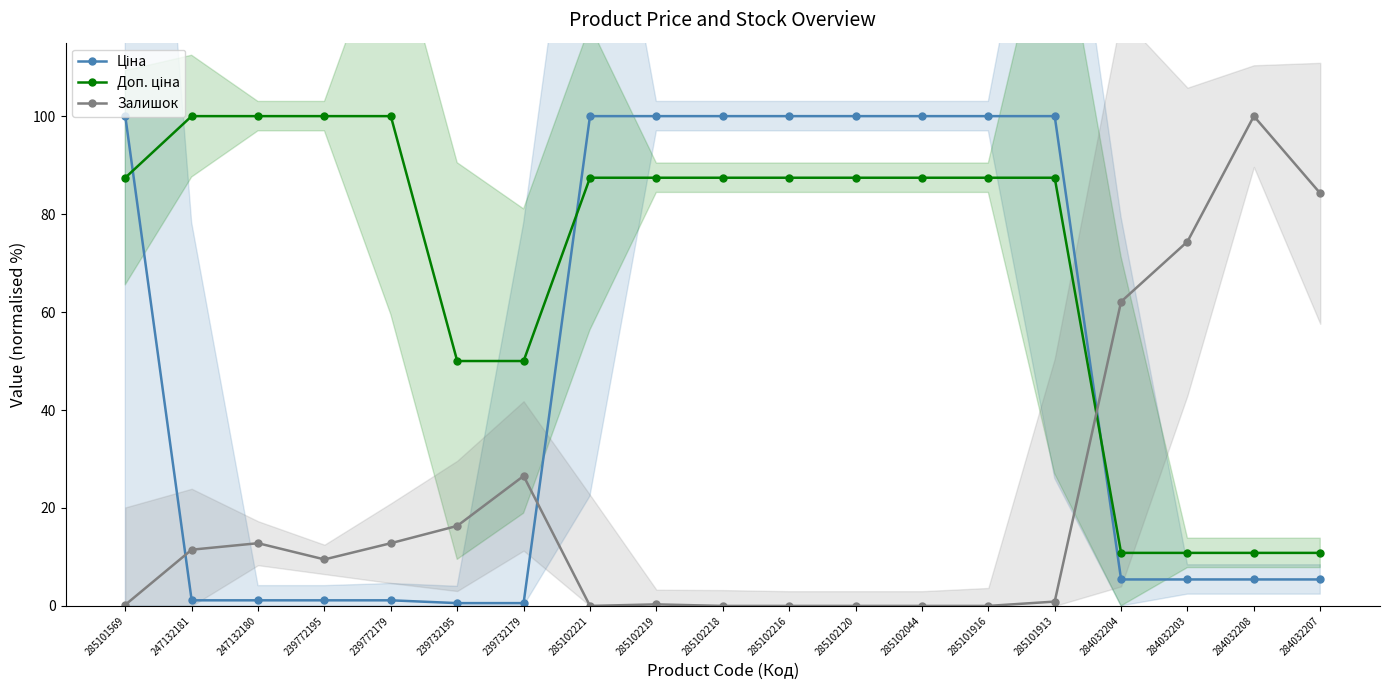

What is the difference between the Залишок values at 285101569 and 239772179?

12.6